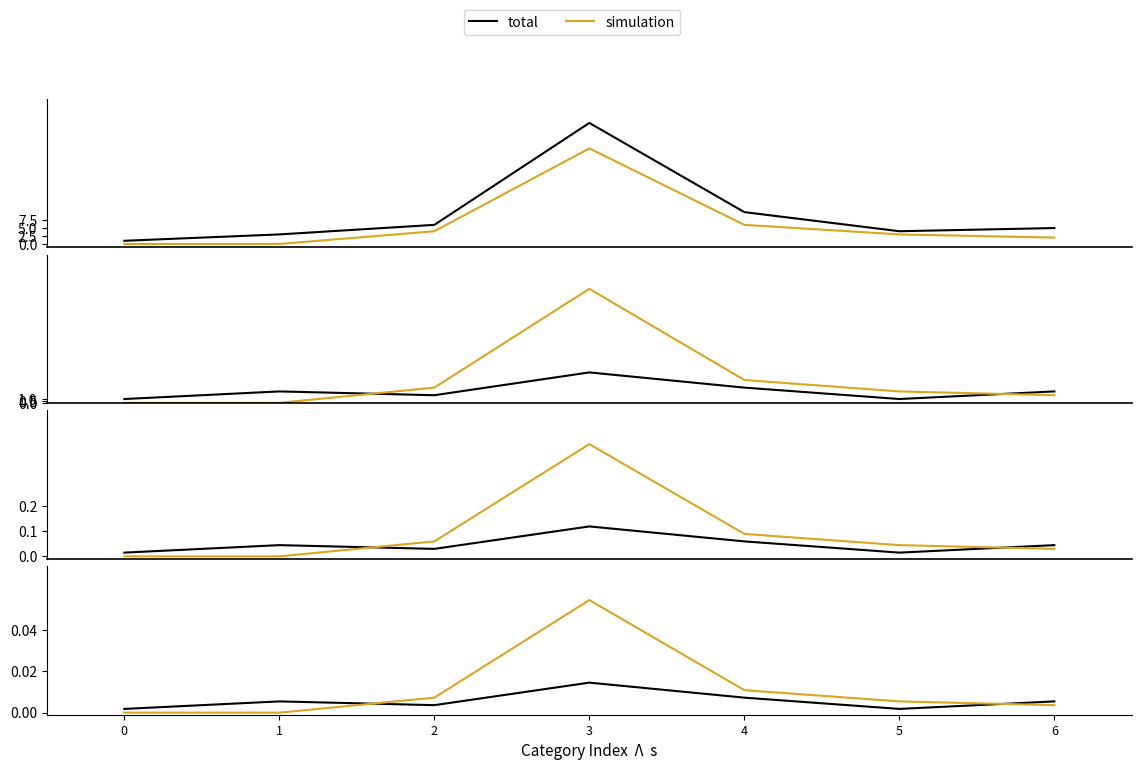

Where is the first local minimum for Total?

5